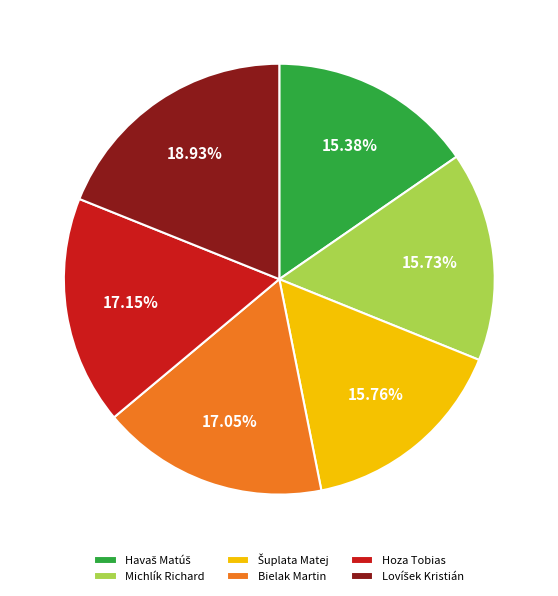

To the nearest percent, what is the average slice percentage?

17%